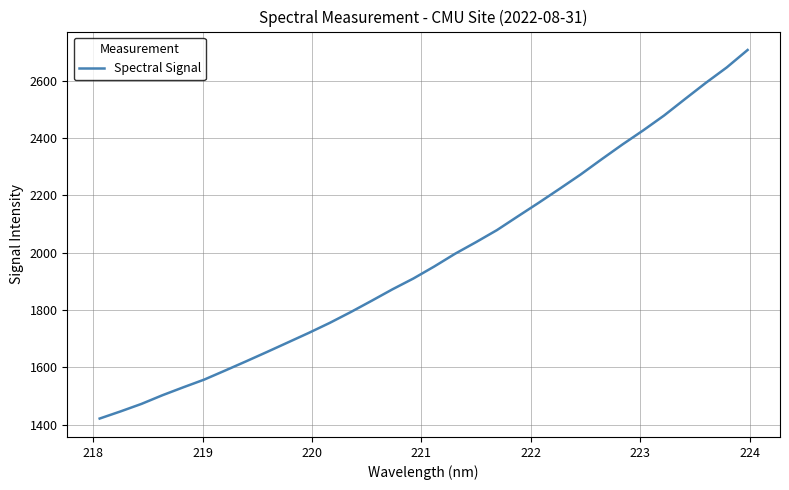

What is the smallest value displayed?

1421.8